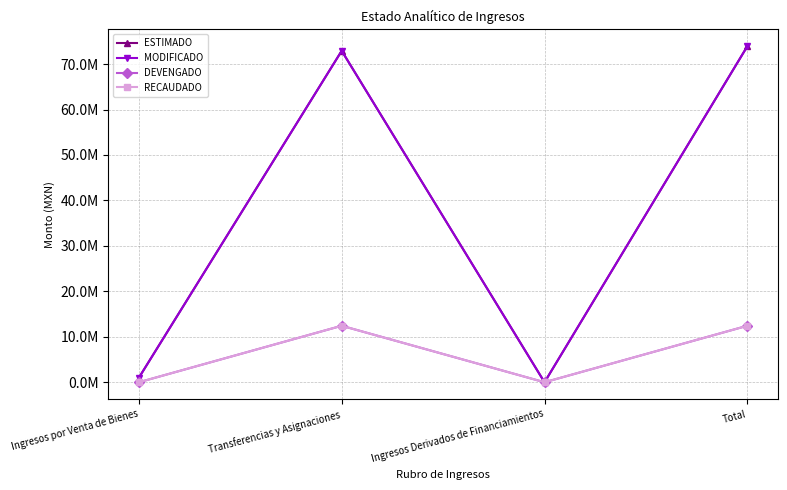

Is this an area chart (filled region under the line)?

No